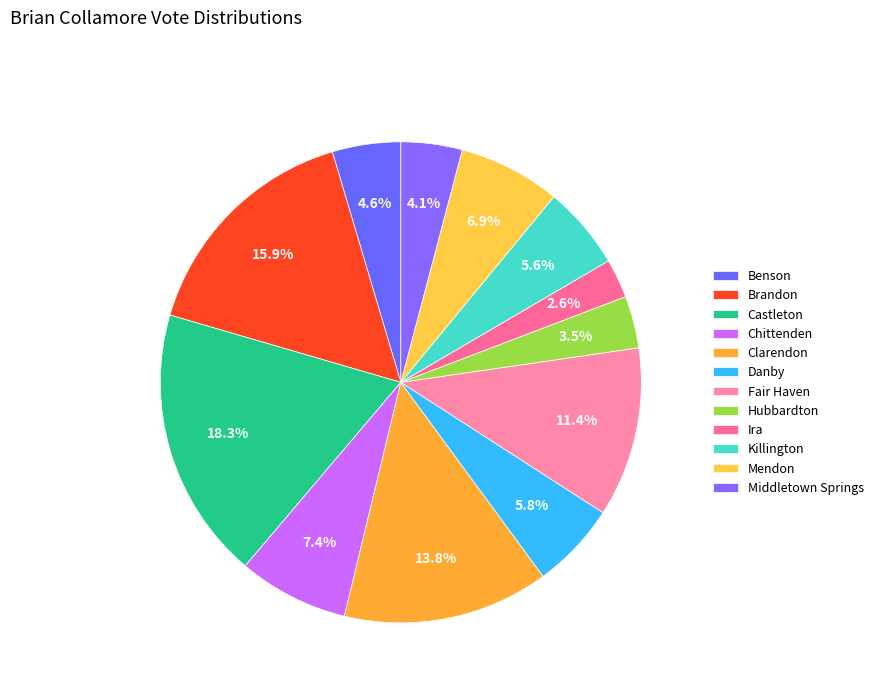

To the nearest percent, what is the difference between the Ira and Danby slice percentages?

3%